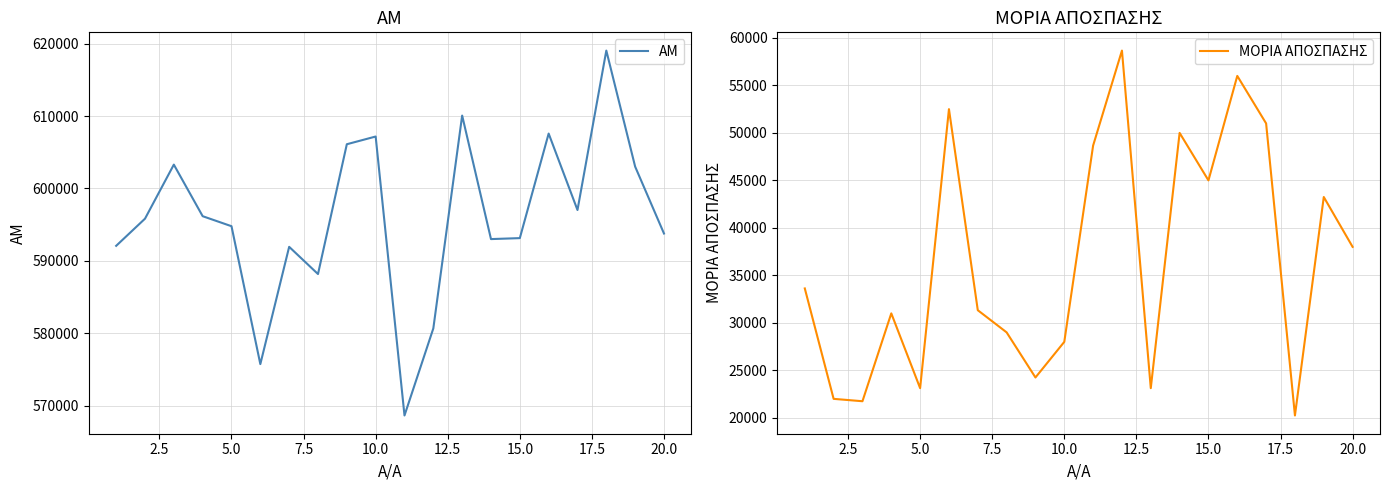

Does the chart display data point markers on the line(s)?

No